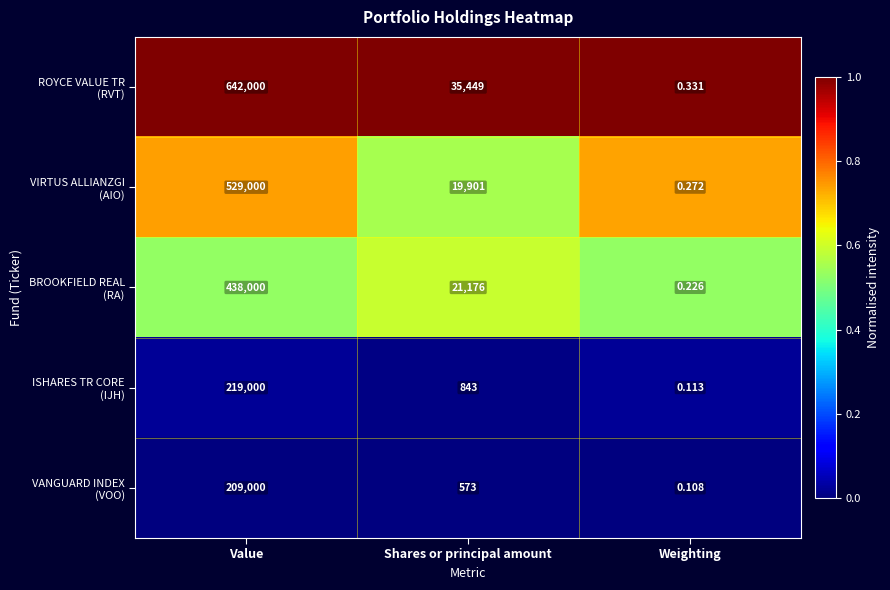

How many distinct data groups are displayed?

5